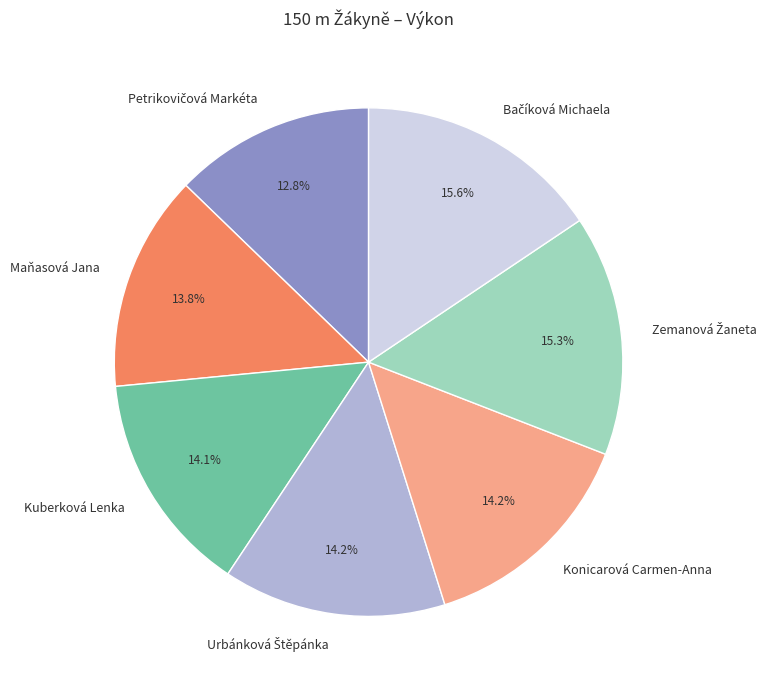

Is Maňasová Jana the majority of the pie?

No